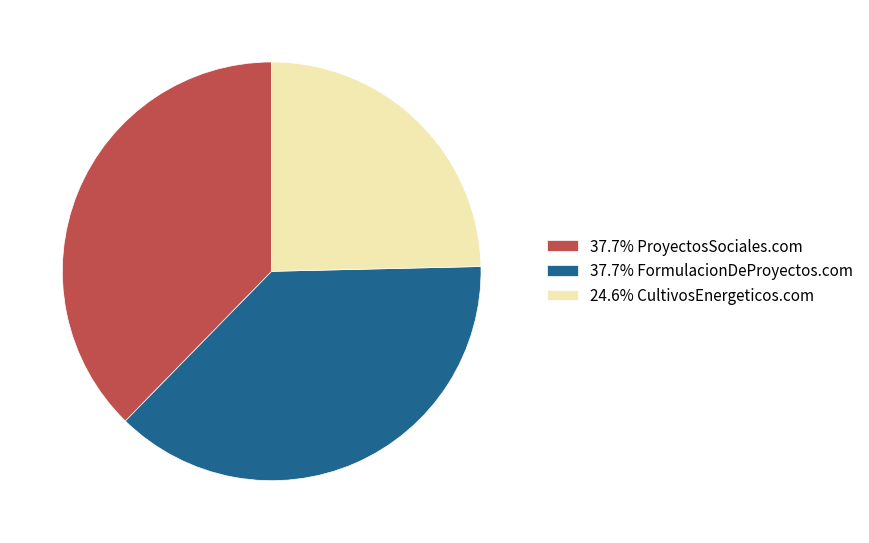

Is the sum of 37.7% ProyectosSociales.com and 24.6% CultivosEnergeticos.com greater than half?

Yes